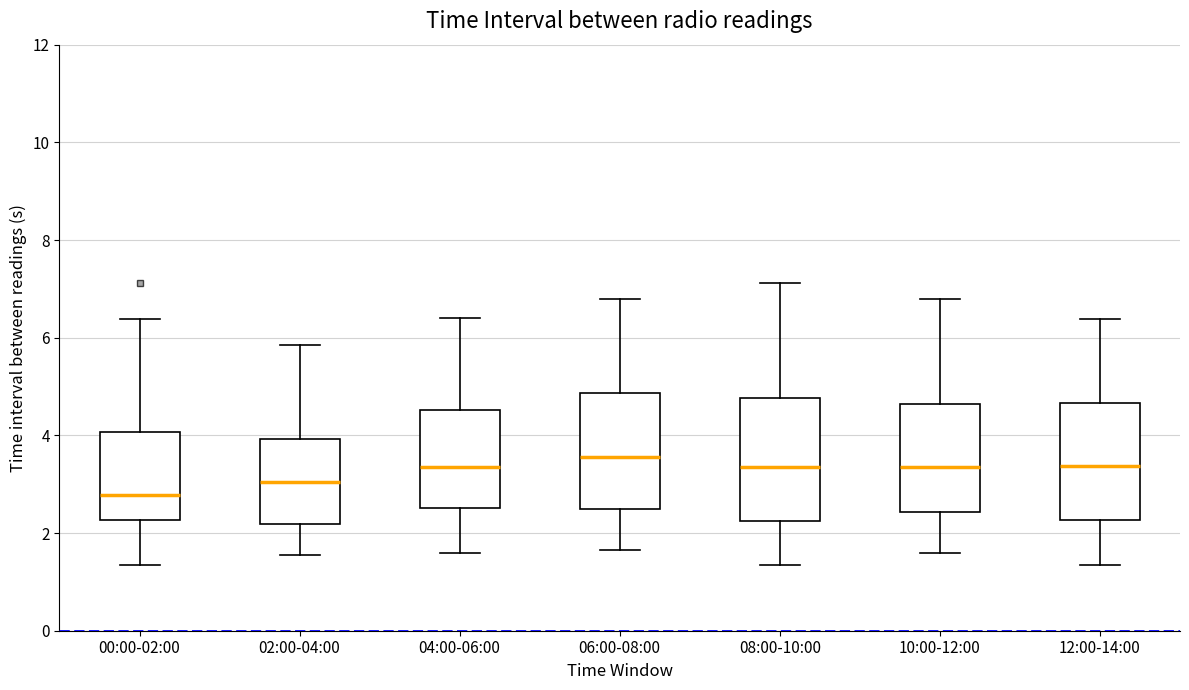

Reading left to right, transcribe this box plot: for each box, give where its median line is, the range the box spans, and where its two whiskers end, as read against the y-axis. The values are not printed on the chart, so give them approximately, as read against the axis.

00:00-02:00: median 2.8, box 2.2 to 4.0, whiskers 1.4 to 6.4
02:00-04:00: median 3.0, box 2.2 to 4.0, whiskers 1.6 to 5.8
04:00-06:00: median 3.4, box 2.6 to 4.6, whiskers 1.6 to 6.4
06:00-08:00: median 3.6, box 2.4 to 4.8, whiskers 1.6 to 6.8
08:00-10:00: median 3.4, box 2.2 to 4.8, whiskers 1.4 to 7.2
10:00-12:00: median 3.4, box 2.4 to 4.6, whiskers 1.6 to 6.8
12:00-14:00: median 3.4, box 2.2 to 4.6, whiskers 1.4 to 6.4